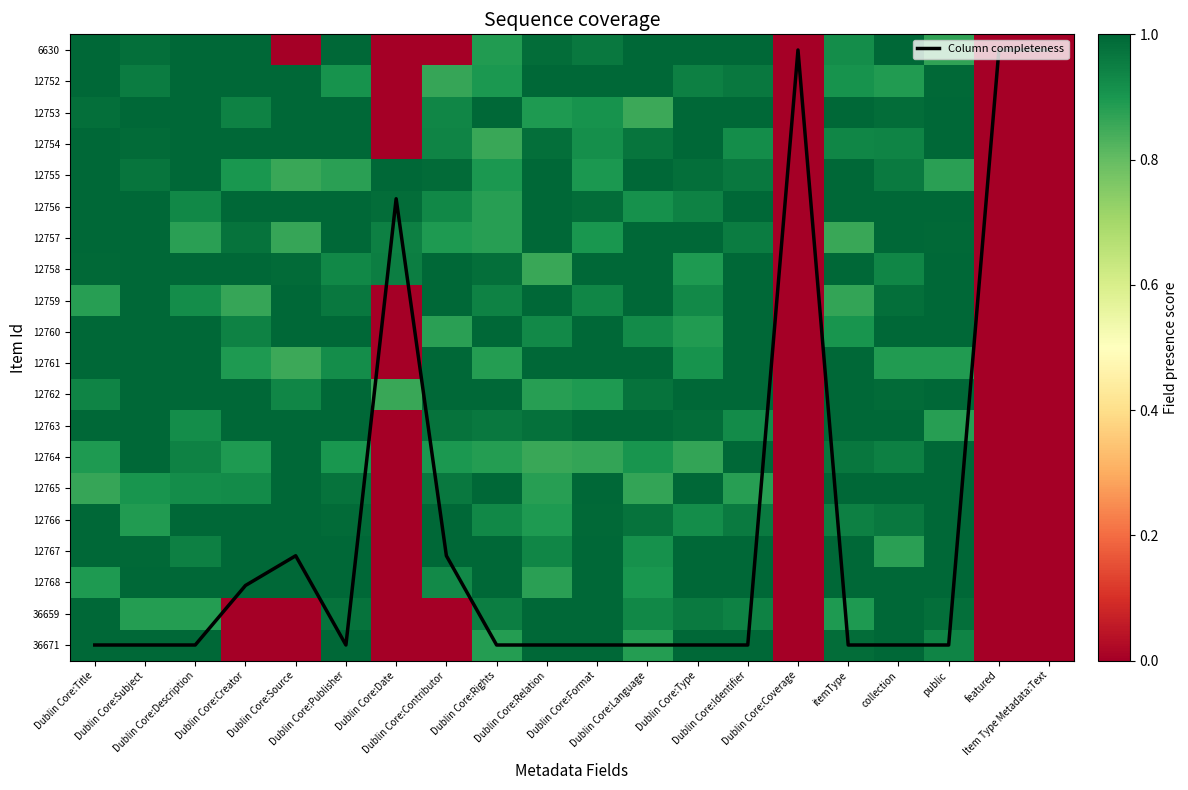

The value of 12762 at Dublin Core:Relation is 0.9. True or false?

True